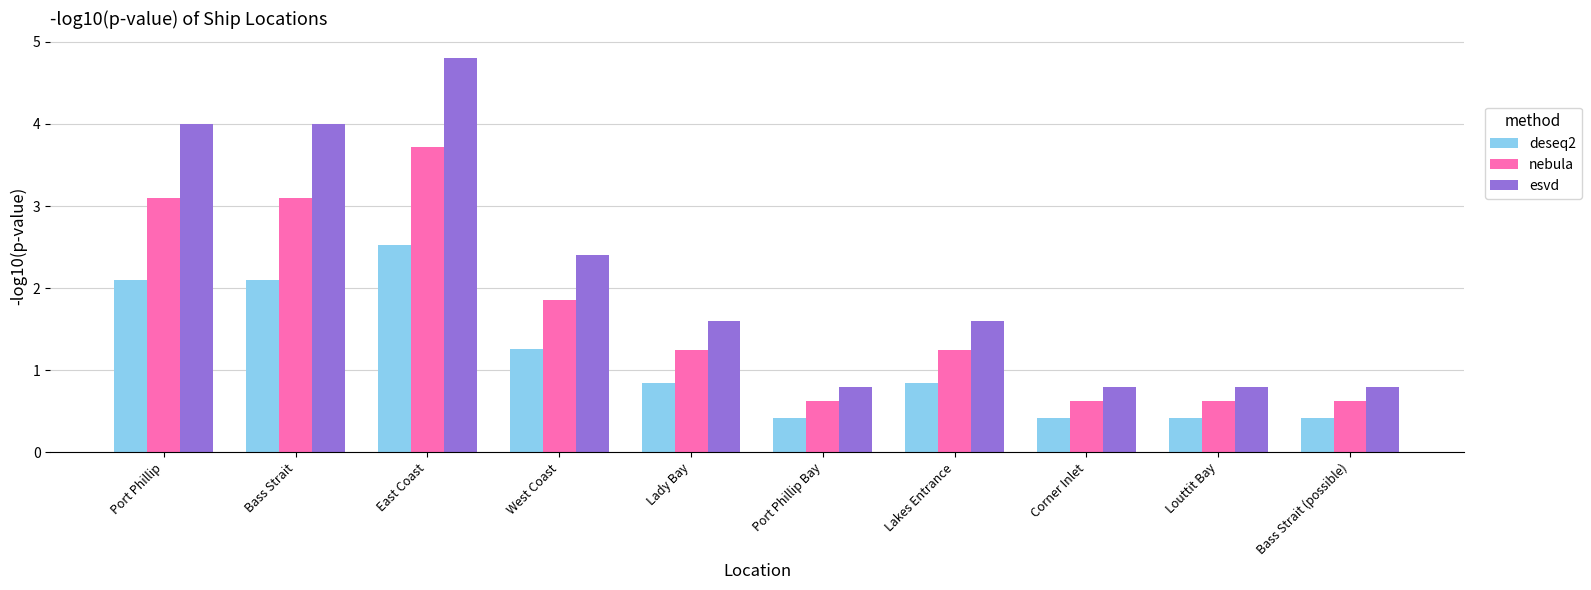

Is the value of nebula at Bass Strait greater than the value of deseq2 at Lakes Entrance?

Yes